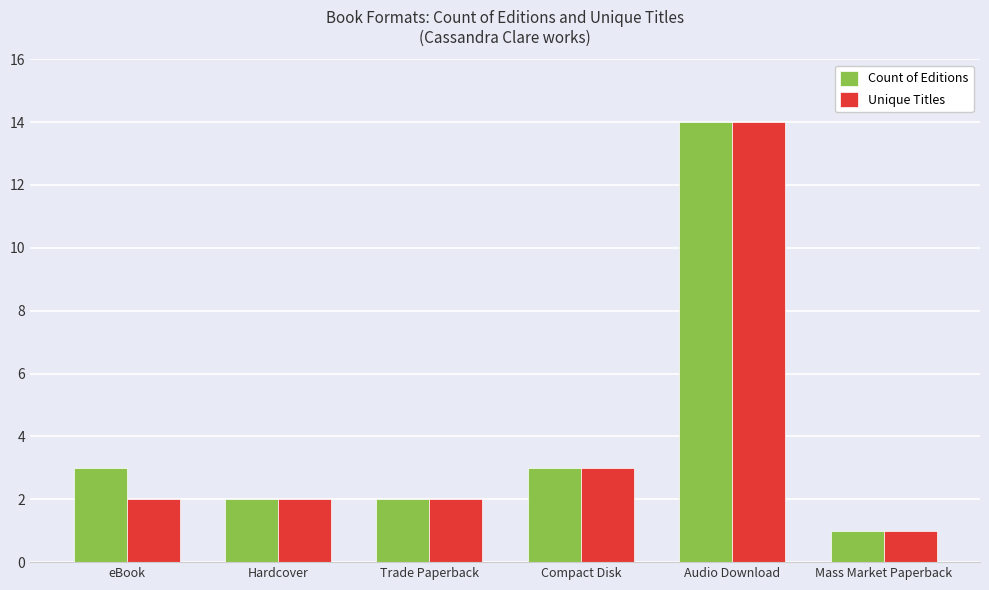

What is the difference between the Unique Titles values at Mass Market Paperback and Compact Disk?

2